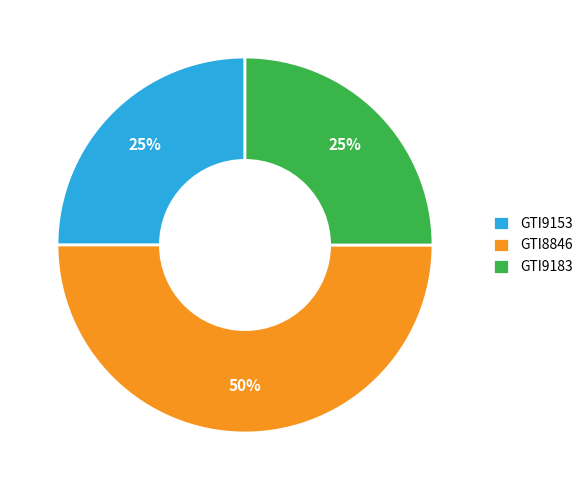

What is the largest slice in the pie chart?

GTI8846